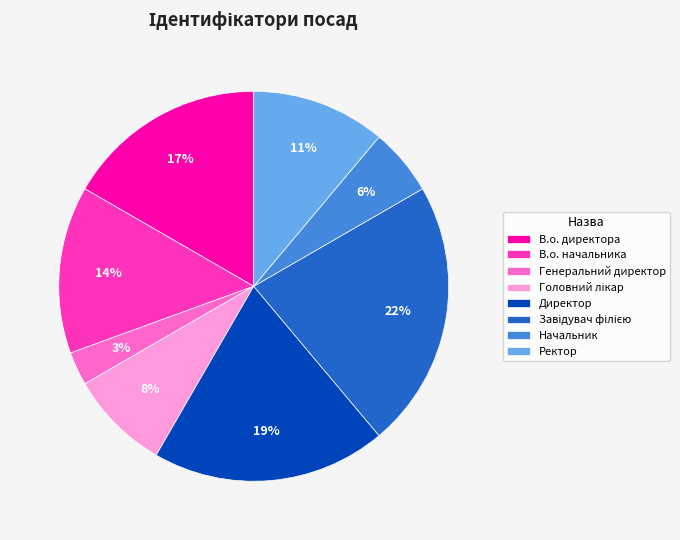

Which slice is the smallest?

Генеральний директор